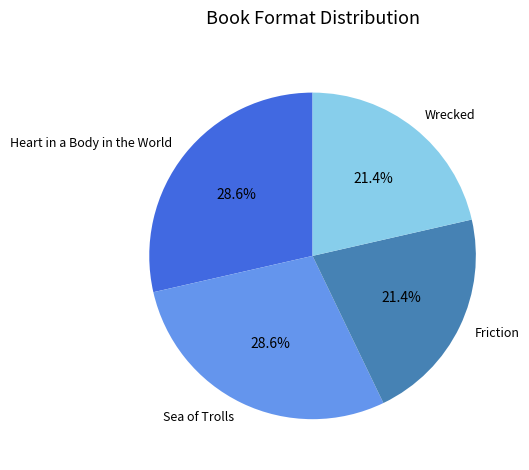

What is the total percentage of Wrecked and Sea of Trolls?

50.0%